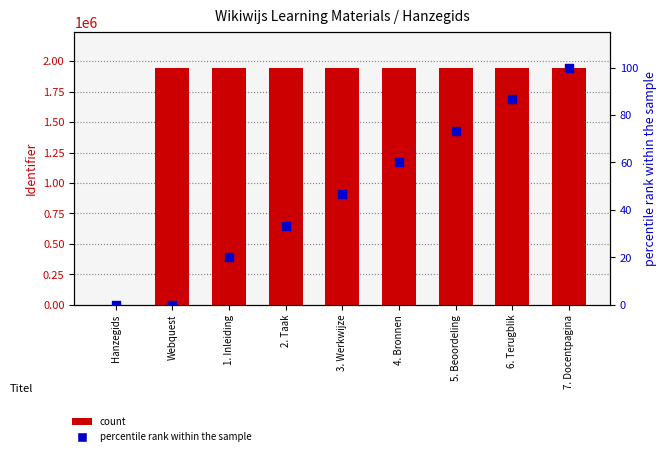

At which category is the sum across all series the highest?

7. Docentpagina